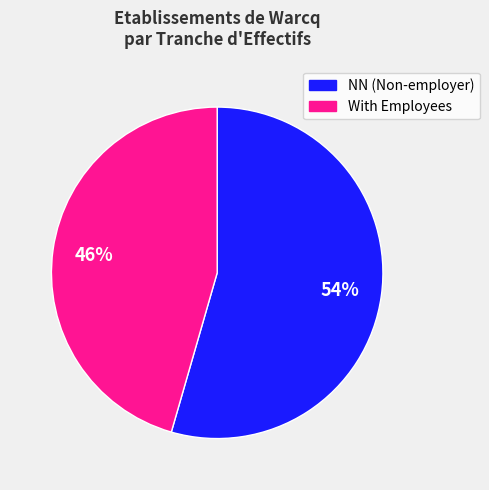

How many segments does this pie chart have?

2